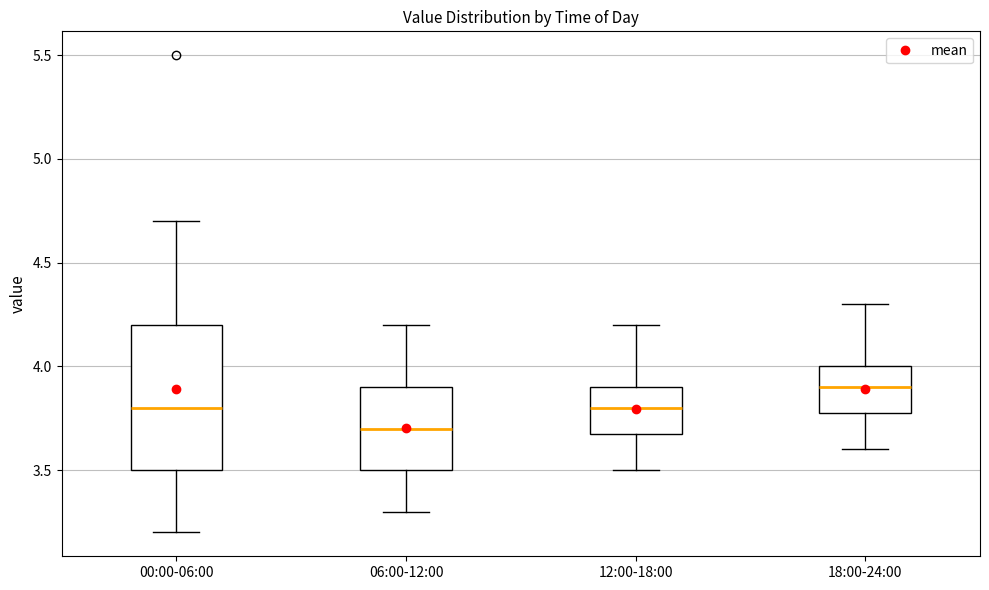

Which box has the lowest median line?

06:00-12:00